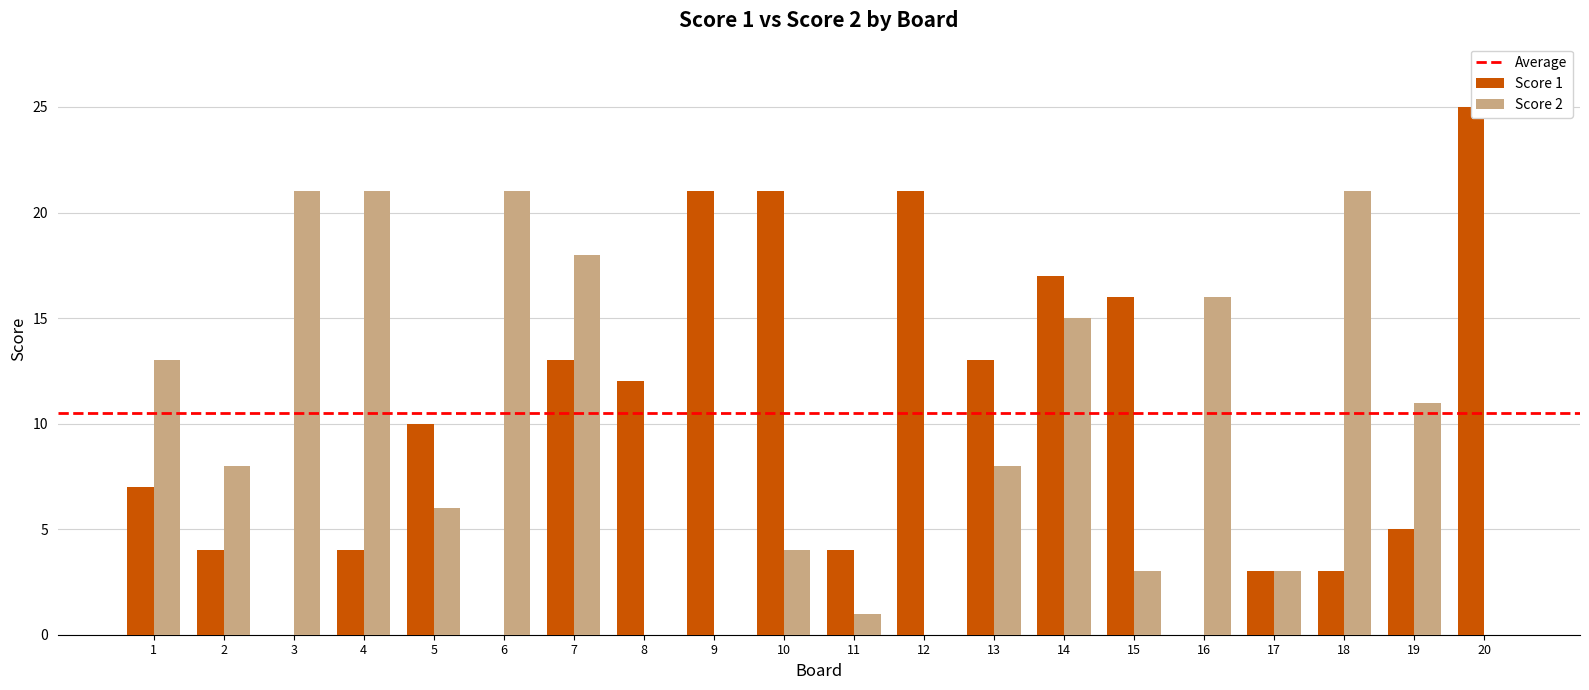

Reading left to right, extract all data points from this chart.

Score 1: 1=7	2=4	3=0	4=4	5=10	6=0	7=13	8=12	9=21	10=21	11=4	12=21	13=13	14=17	15=16	16=0	17=3	18=3	19=5	20=25
Score 2: 1=13	2=8	3=21	4=21	5=6	6=21	7=18	8=0	9=0	10=4	11=1	12=0	13=8	14=15	15=3	16=16	17=3	18=21	19=11	20=0